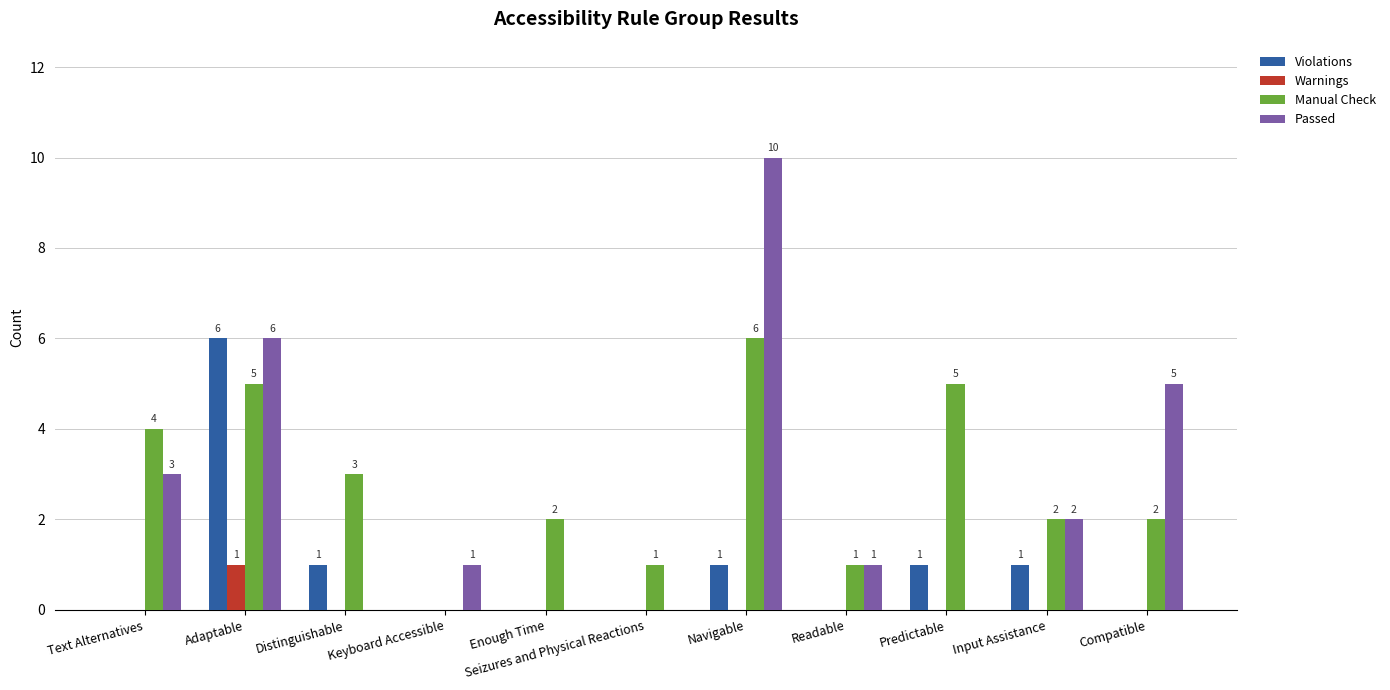

Between Input Assistance and Compatible, which series saw the biggest shift?

Passed